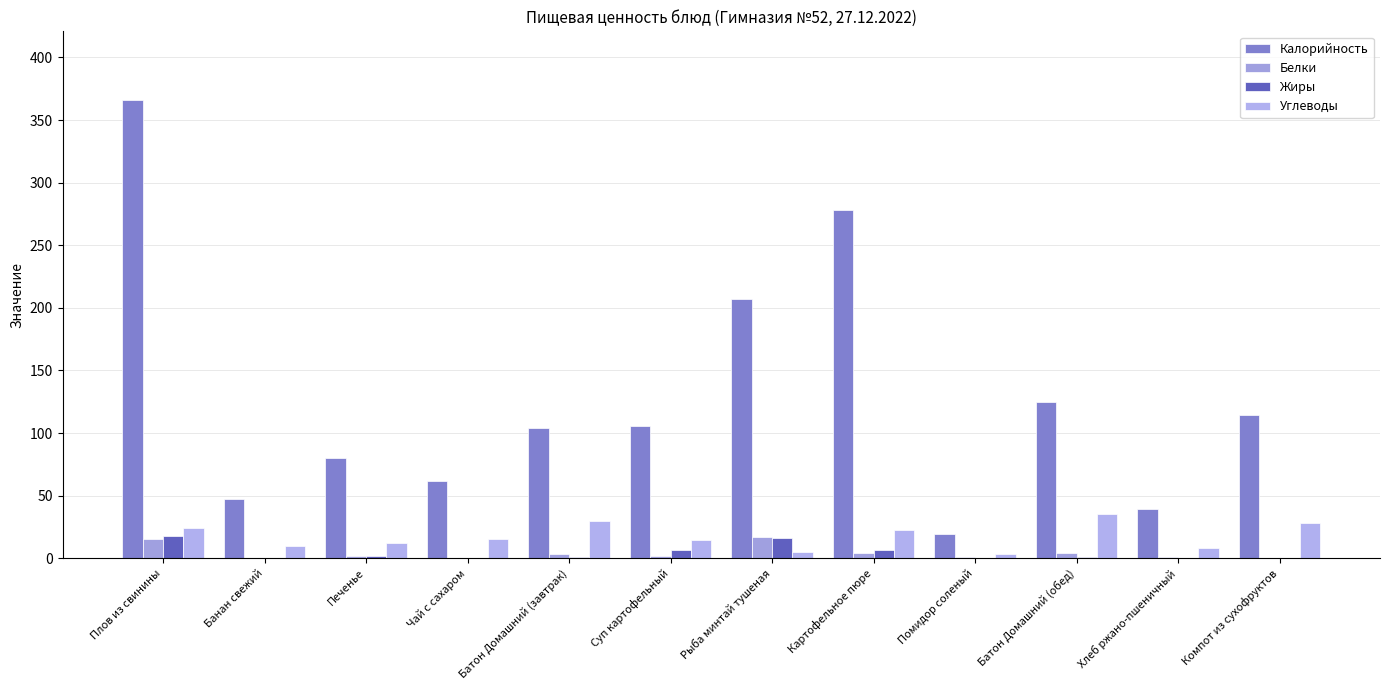

Count the number of categories in the chart.

12